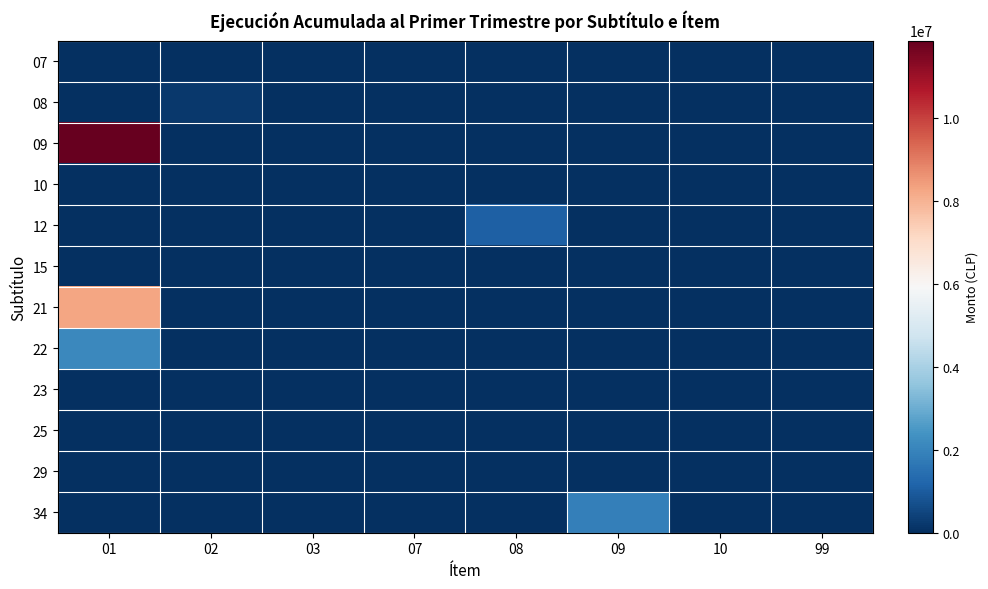

Reading left to right, list all the values displayed in this chart.

07: 01=0	02=0	03=0	07=0	08=0	09=0	10=0	99=0
08: 01=0	02=198993	03=1020	07=10373	08=0	09=0	10=0	99=0
09: 01=11864492	02=0	03=0	07=0	08=0	09=0	10=0	99=0
10: 01=0	02=0	03=0	07=0	08=0	09=0	10=0	99=0
12: 01=0	02=0	03=0	07=0	08=1070396	09=0	10=0	99=0
15: 01=0	02=0	03=0	07=0	08=0	09=0	10=0	99=0
21: 01=8271465	02=0	03=0	07=0	08=0	09=0	10=0	99=0
22: 01=2121443	02=0	03=0	07=0	08=0	09=0	10=0	99=0
23: 01=0	02=0	03=0	07=0	08=0	09=0	10=0	99=0
25: 01=0	02=0	03=0	07=0	08=0	09=0	10=837	99=0
29: 01=0	02=0	03=0	07=0	08=0	09=0	10=0	99=0
34: 01=0	02=0	03=0	07=0	08=0	09=1894901	10=0	99=0